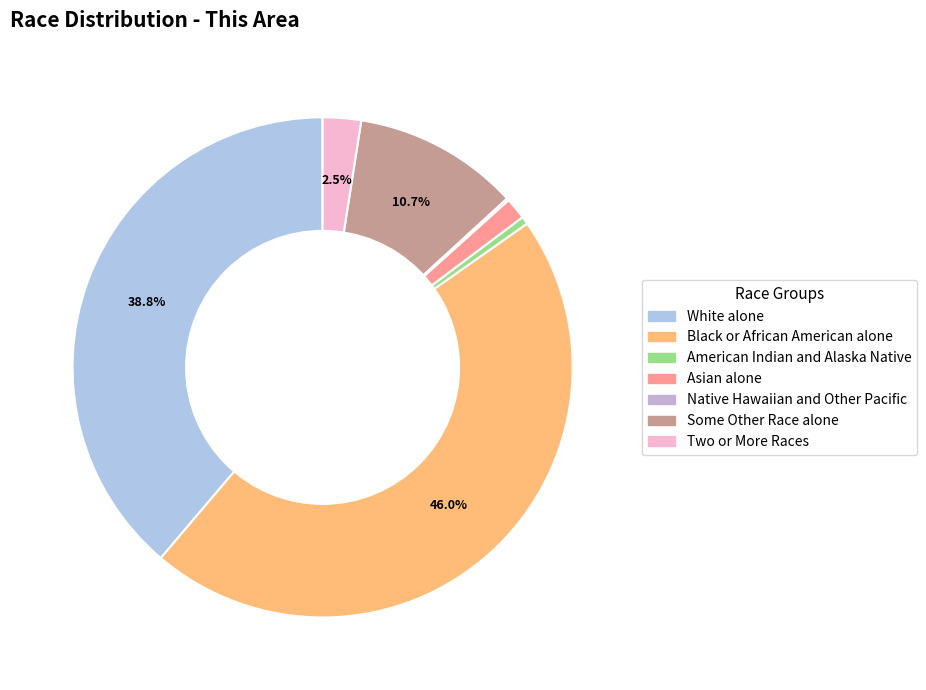

To the nearest percent, what percentage of the pie is White alone?

39%